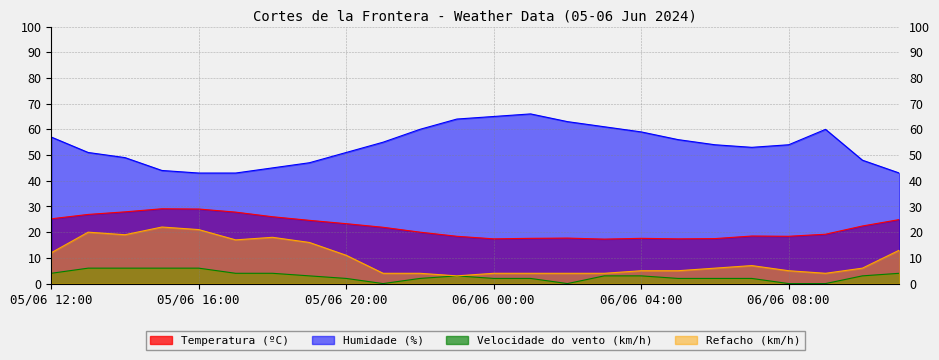

Reading left to right, extract all data points from this chart.

Temperatura (ºC): 25.2	26.9	27.9	29.1	29.0	27.8	26.0	24.6	23.3	21.9	20.0	18.4	17.4	17.6	17.7	17.3	17.6	17.4	17.5	18.5	18.4	19.2	22.4	24.9
Humidade (%): 57.0	51.0	49.0	44.0	43.0	43.0	45.0	47.0	51.0	55.0	60.0	64.0	65.0	66.0	63.0	61.0	59.0	56.0	54.0	53.0	54.0	60.0	48.0	43.0
Velocidade do vento (km/h): 4.0	6.0	6.0	6.0	6.0	4.0	4.0	3.0	2.0	0.0	2.0	3.0	2.0	2.0	0.0	3.0	3.0	2.0	2.0	2.0	0.0	0.0	3.0	4.0
Refacho (km/h): 12.0	20.0	19.0	22.0	21.0	17.0	18.0	16.0	11.0	4.0	4.0	3.0	4.0	4.0	4.0	4.0	5.0	5.0	6.0	7.0	5.0	4.0	6.0	13.0